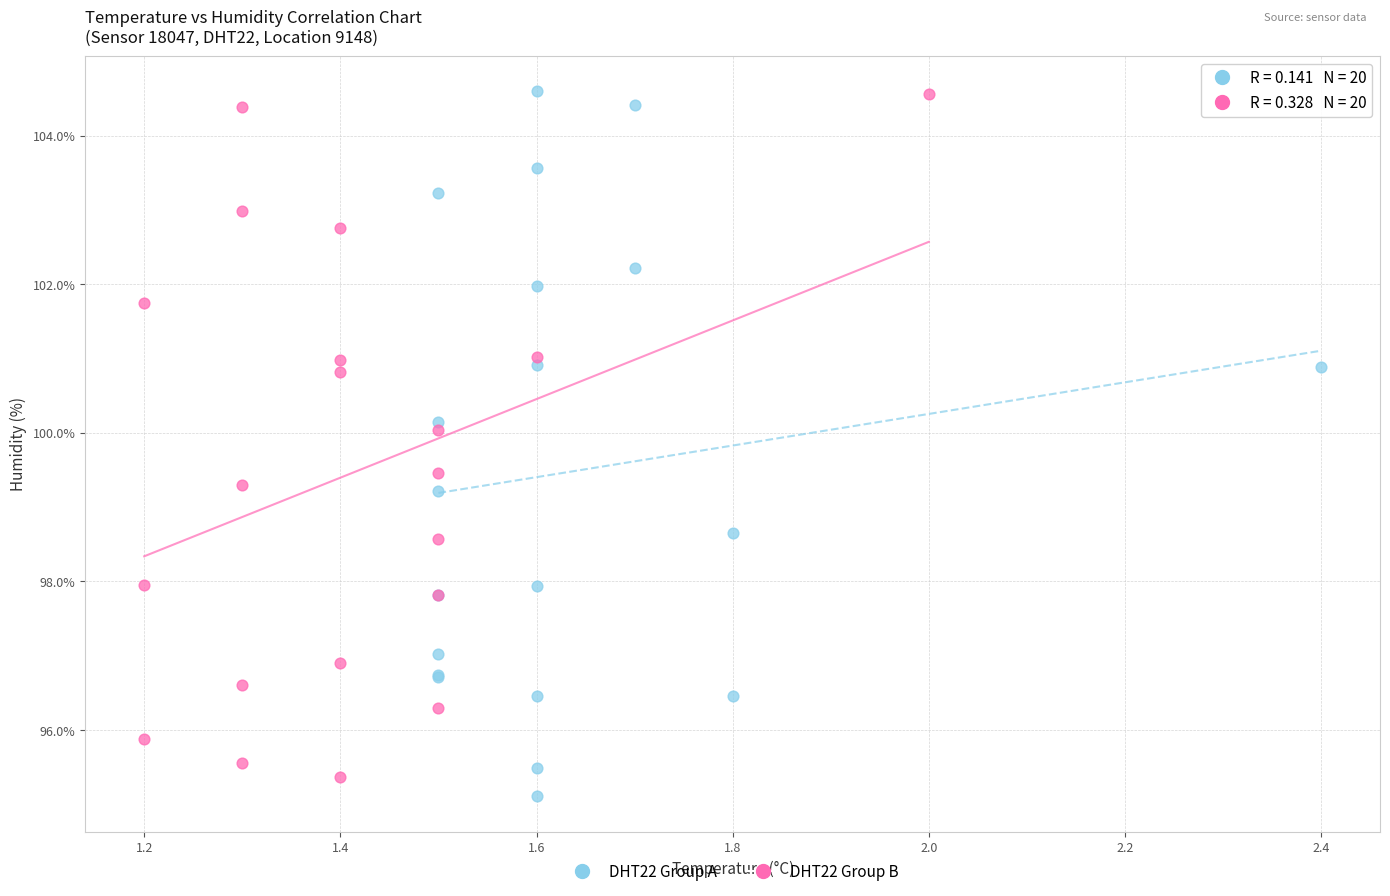

What are all the series names shown in the legend?

DHT22 Group A, DHT22 Group B